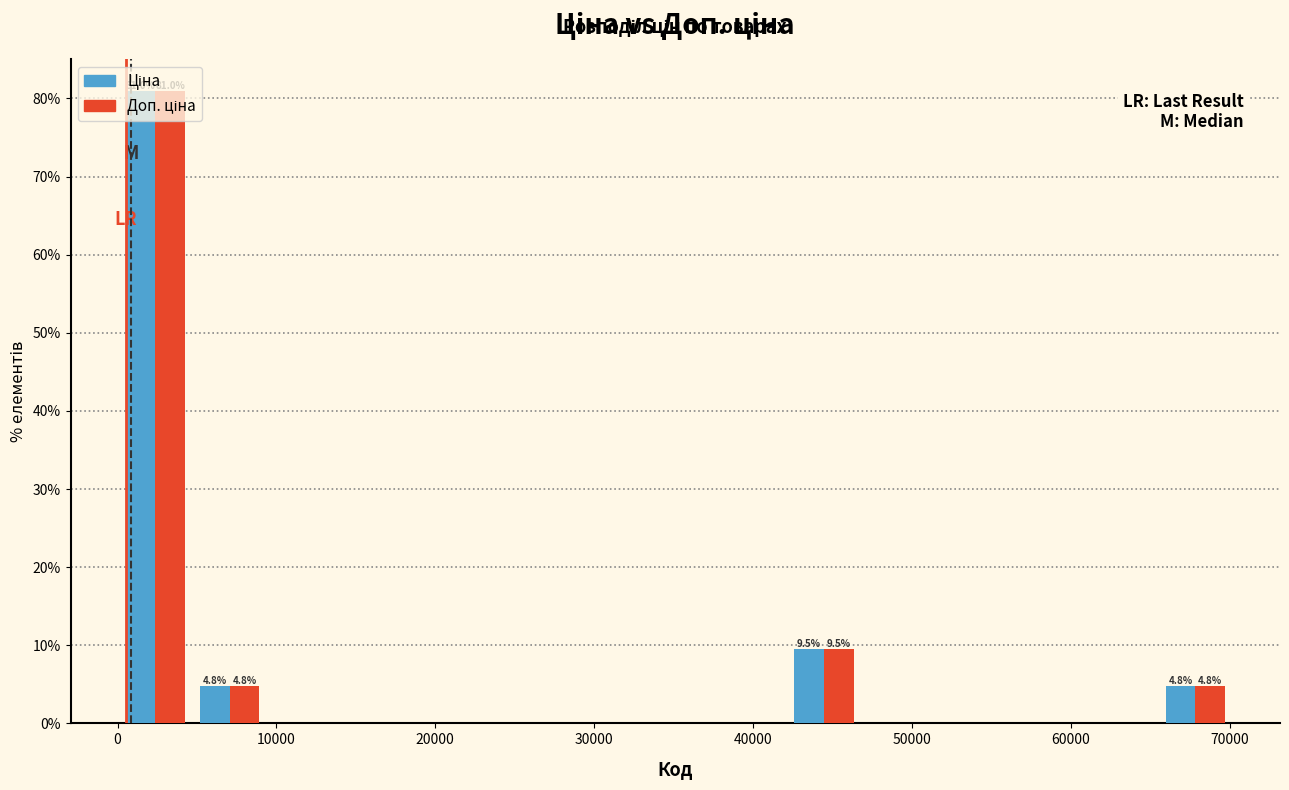

In the Доп. ціна series, which range on the x-axis has the tallest bar?

0 to 5000